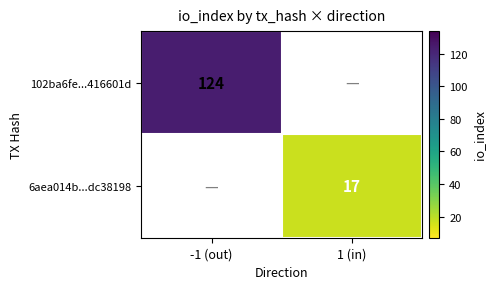

The value of 6aea014b...dc38198 at 1 (in) is 7. True or false?

False